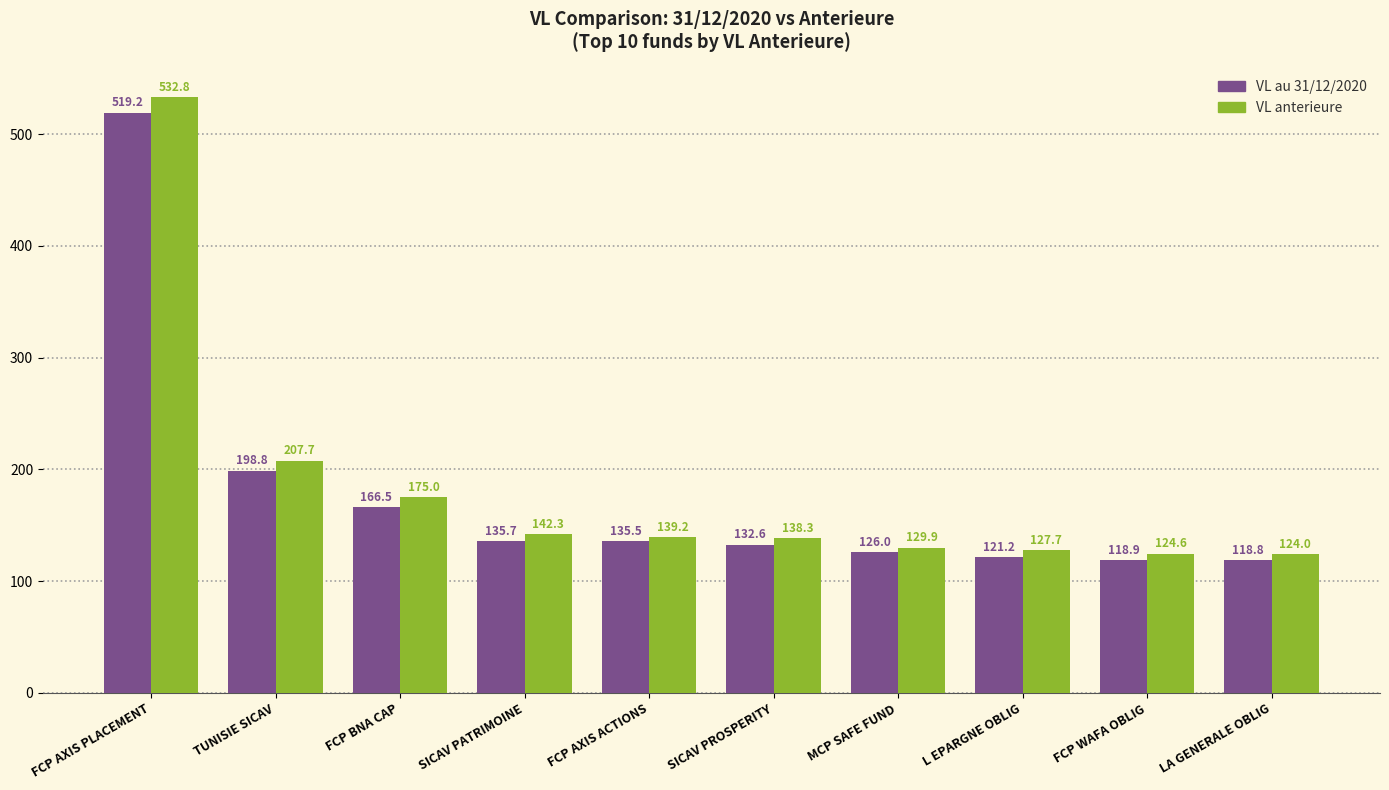

What is the spread (max minus min) of values at L EPARGNE OBLIG?

6.4